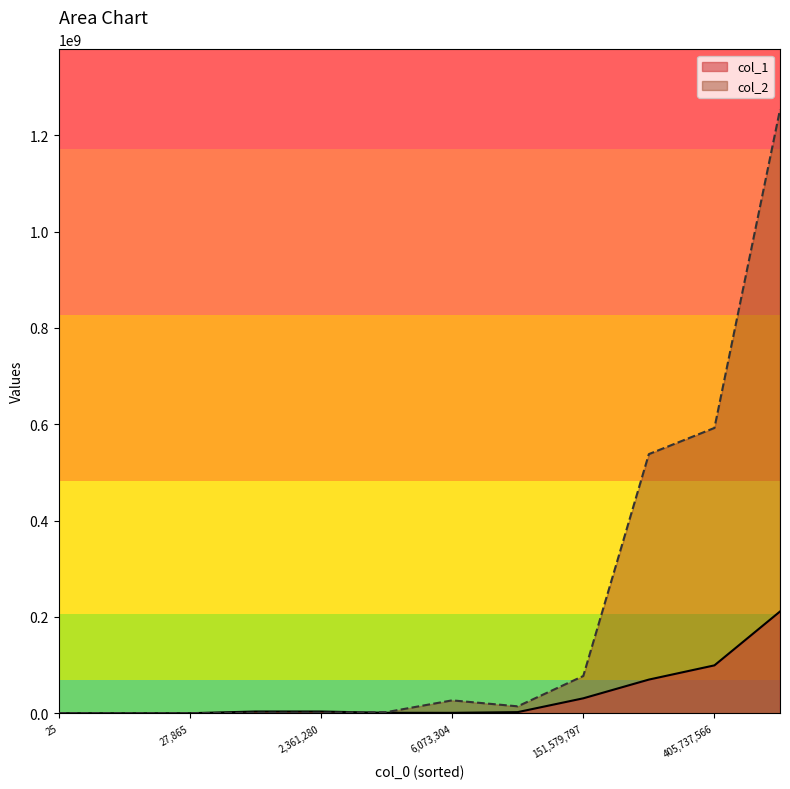

Read the col_2 value at 6073304, to the nearest 10.

26724480